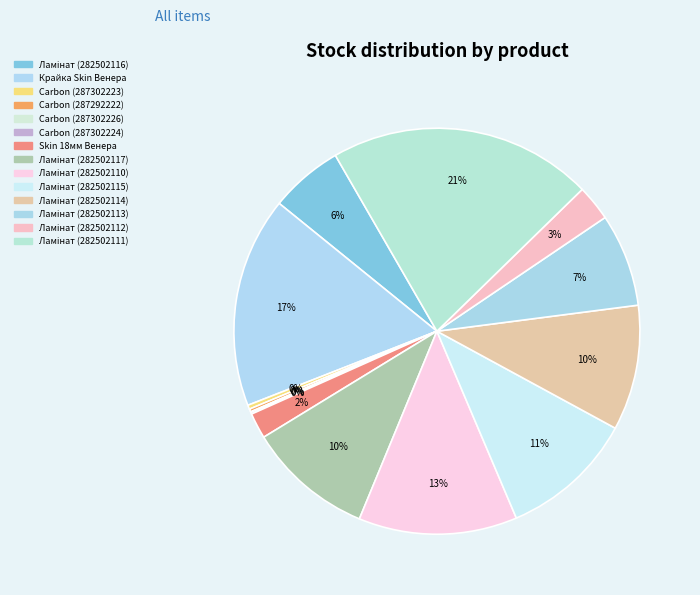

How many segments does this pie chart have?

14